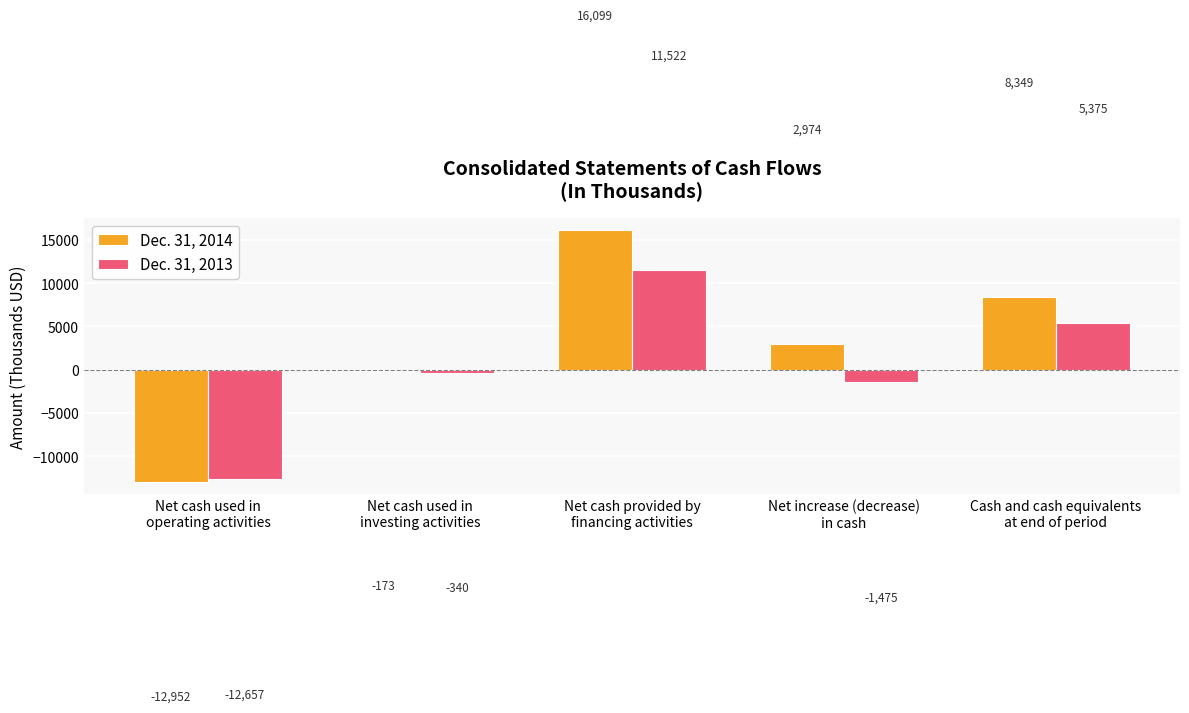

How many bars are there in each group?

2